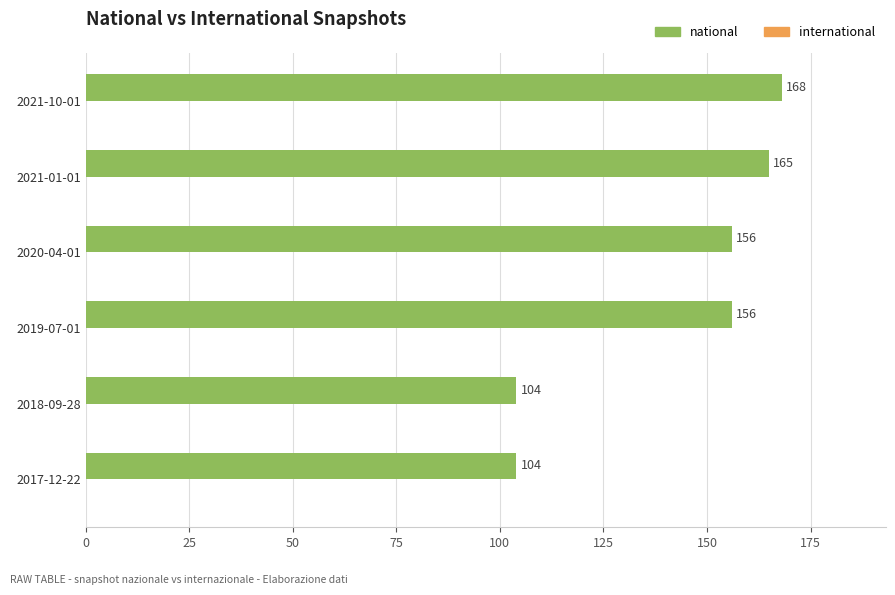

What is the approximate value at 2019-07-01, to the nearest 5?

155